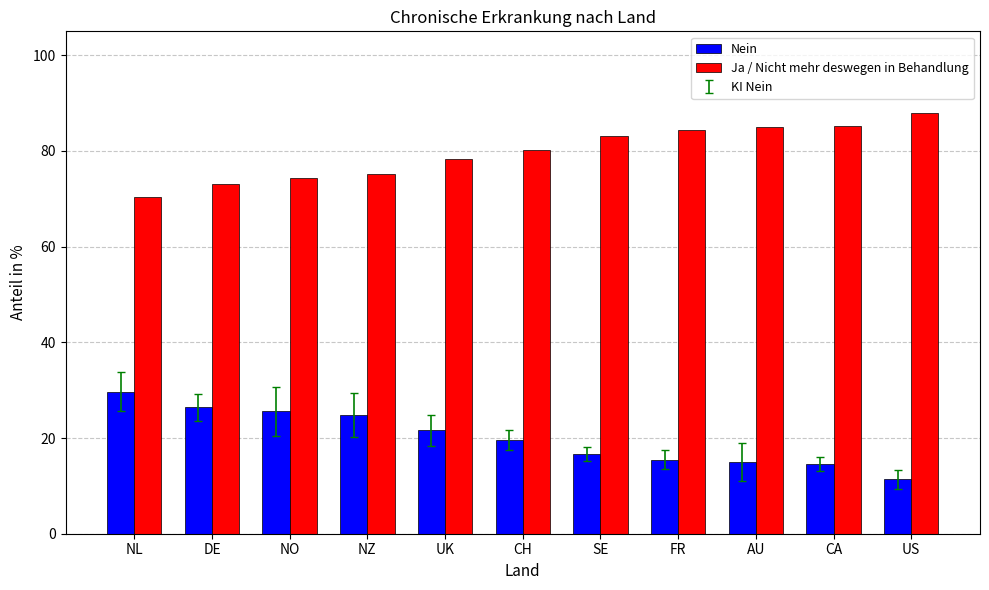

What is the difference between the Ja / Nicht mehr deswegen in Behandlung values at UK and DE?

5.4